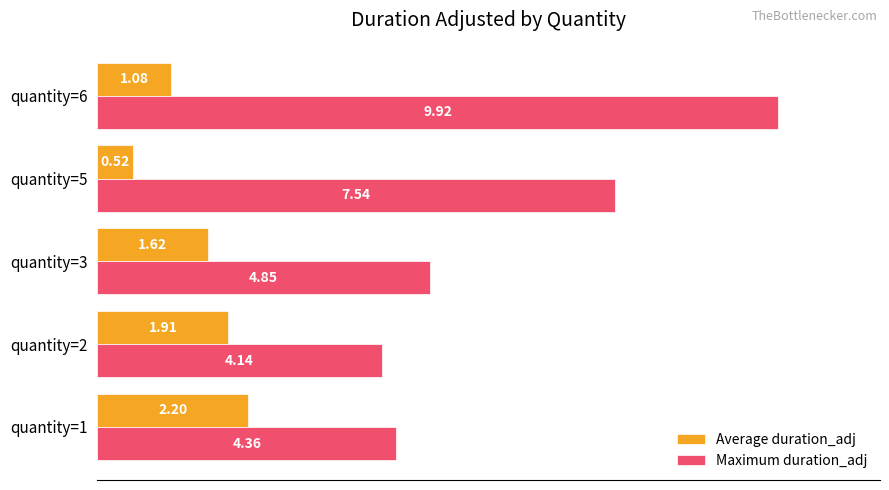

Count the number of categories in the chart.

5